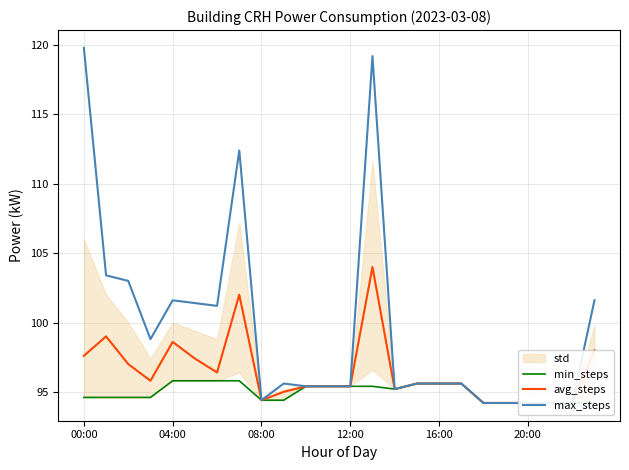

Read the min_steps value at 23.

94.2